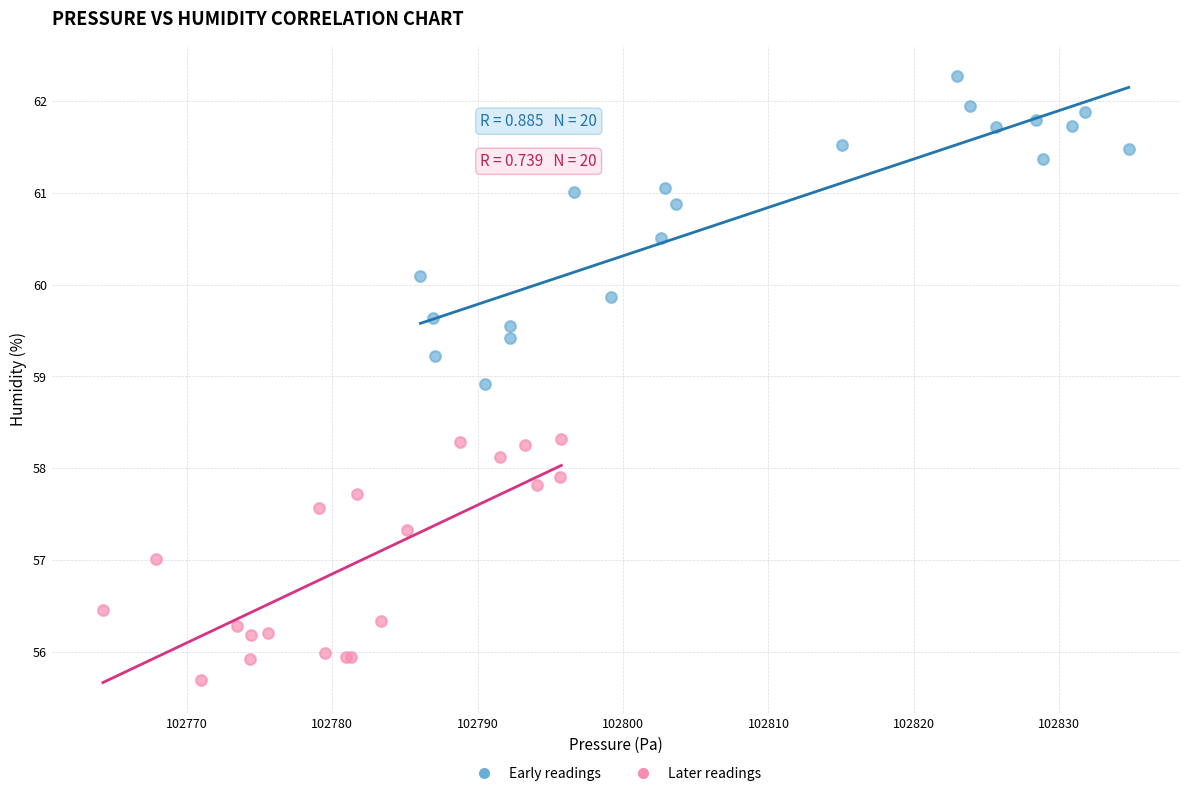

What are all the series names shown in the legend?

Early readings, Later readings